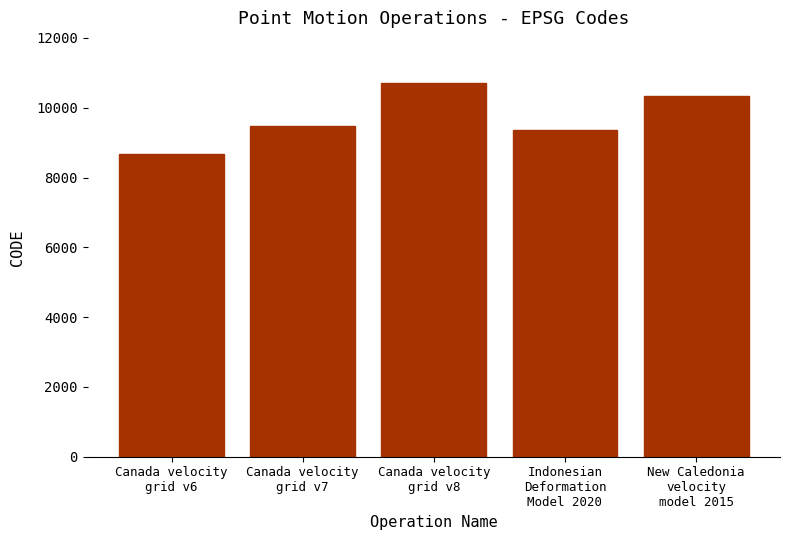

List the labels in order of value, smallest first.

Canada velocity
grid v6, Indonesian
Deformation
Model 2020, Canada velocity
grid v7, New Caledonia
velocity
model 2015, Canada velocity
grid v8